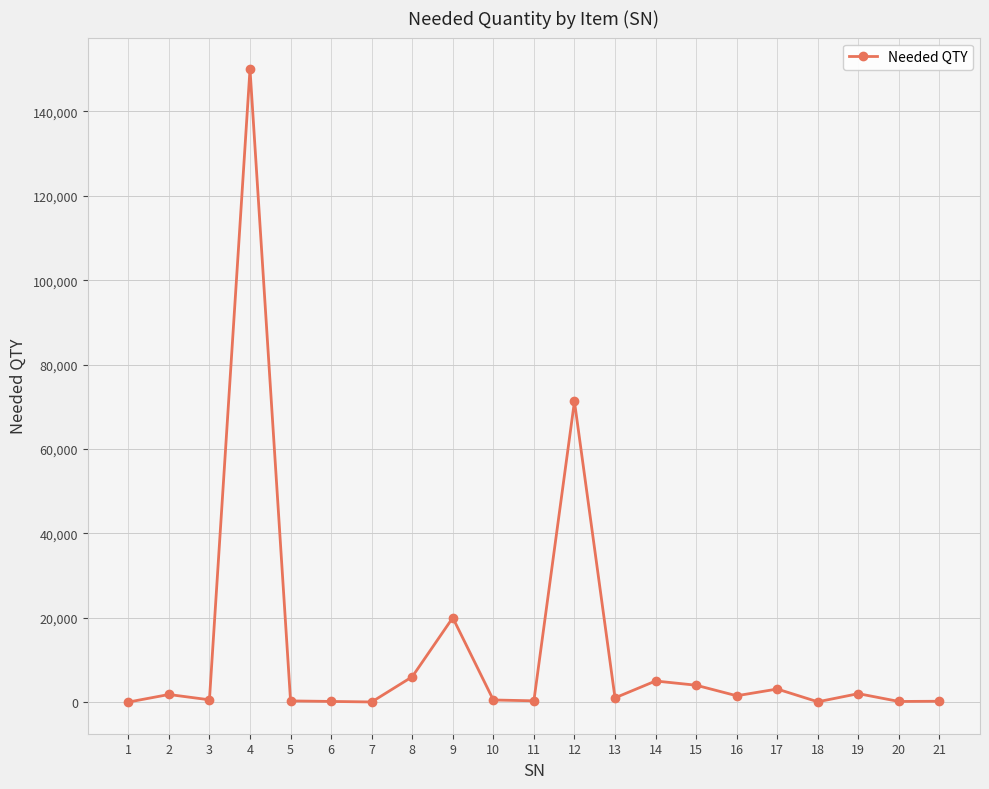

What is the difference between the maximum and minimum values?

149997